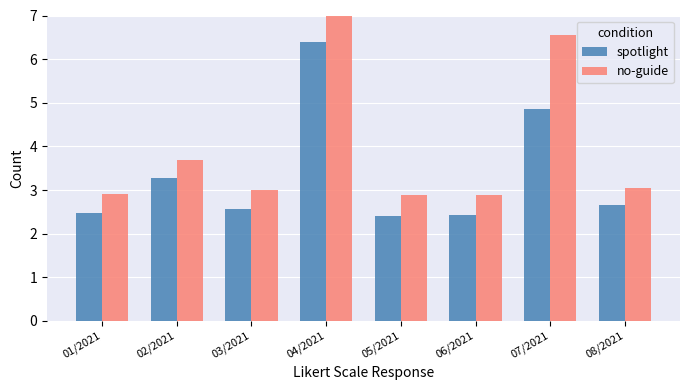

What is the sum of the spotlight values at 03/2021 and 06/2021?

5.0